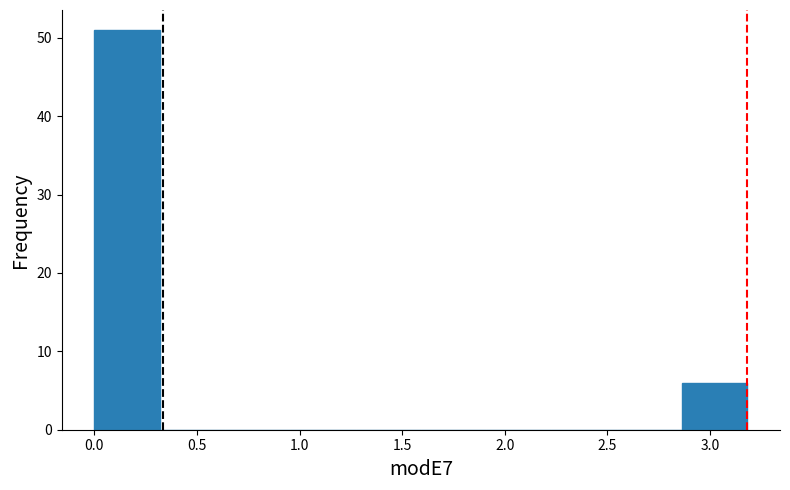

How tall is the bar that spans 0.00 to 0.30 on the x-axis? Neither the bar edges nor the heights are printed on the chart, so give them approximately, as read against the axes.

51